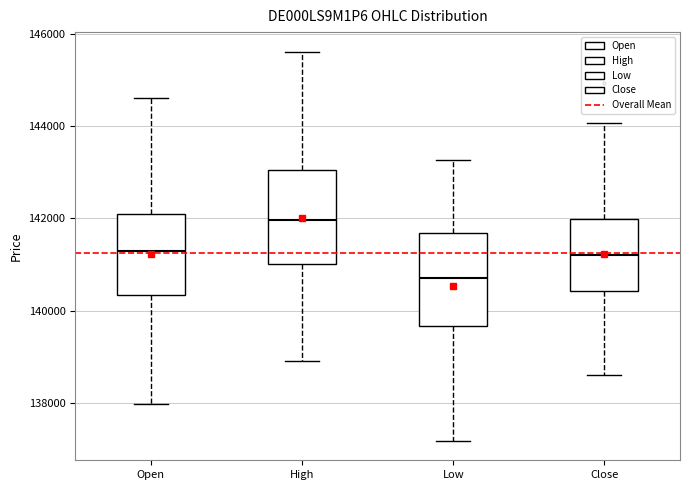

Reading left to right, read every box against the y-axis: the position of its median line, the range the box covers, and the ends of its whiskers. The values are not printed on the chart, so give them approximately, as read against the axis.

Open: median 141200, box 140400 to 142000, whiskers 138000 to 144600
High: median 142000, box 141000 to 143000, whiskers 138800 to 145600
Low: median 140600, box 139600 to 141600, whiskers 137200 to 143200
Close: median 141200, box 140400 to 142000, whiskers 138600 to 144000